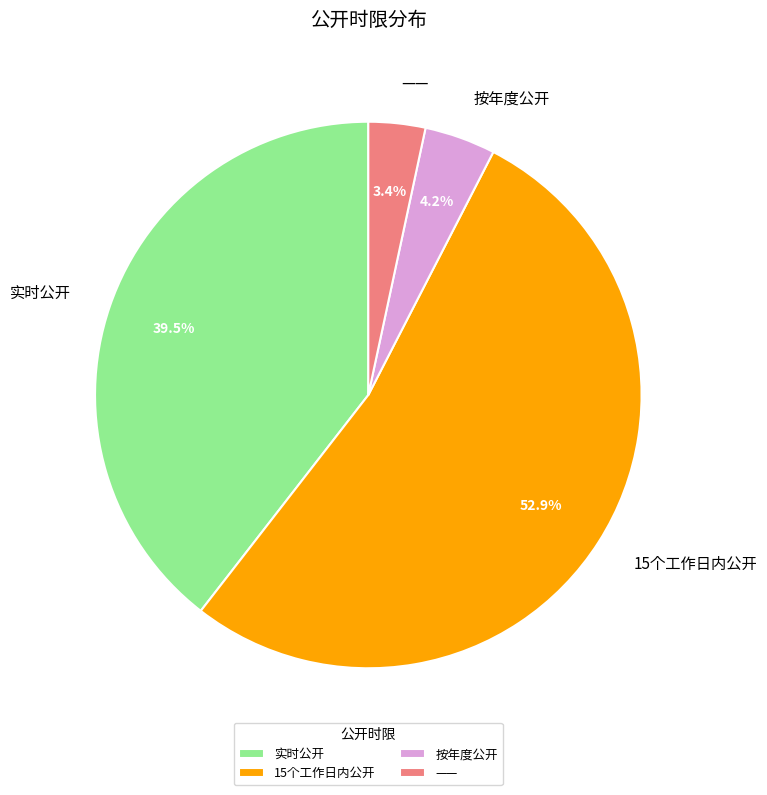

Which slice is the largest?

15个工作日内公开